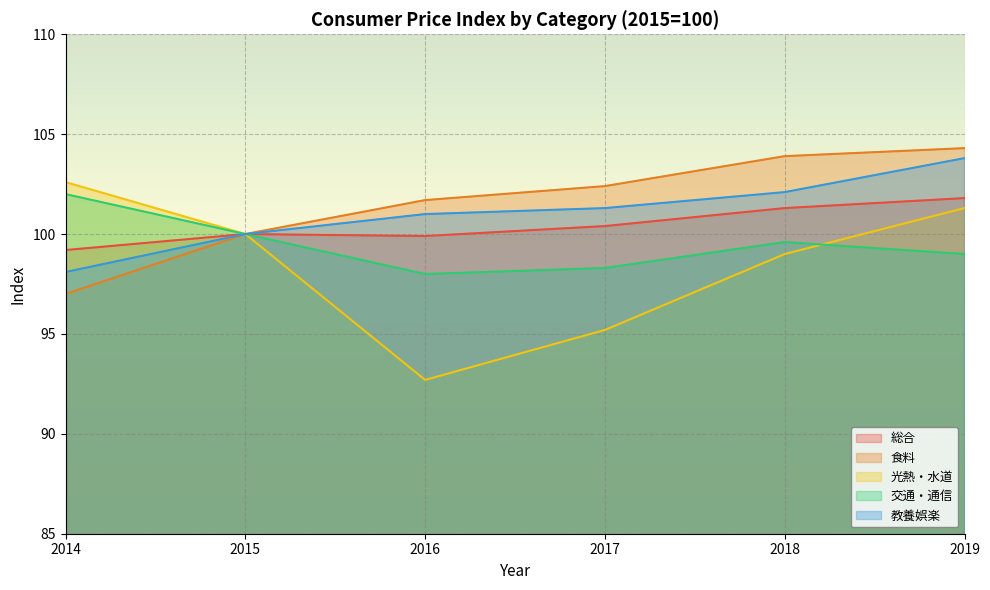

Rank the categories by 光熱・水道 value from highest to lowest.

2014, 2019, 2015, 2018, 2017, 2016